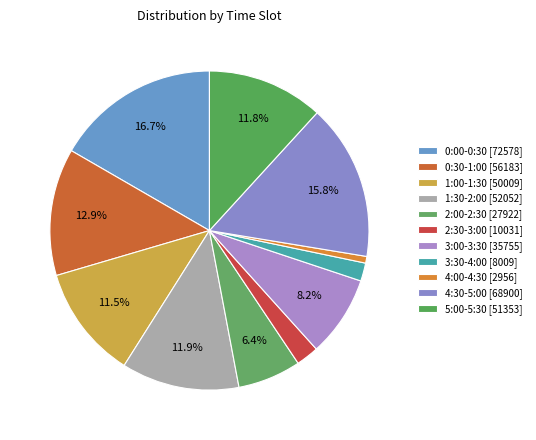

True or false: 2:30-3:00 accounts for 9% of the total.

False